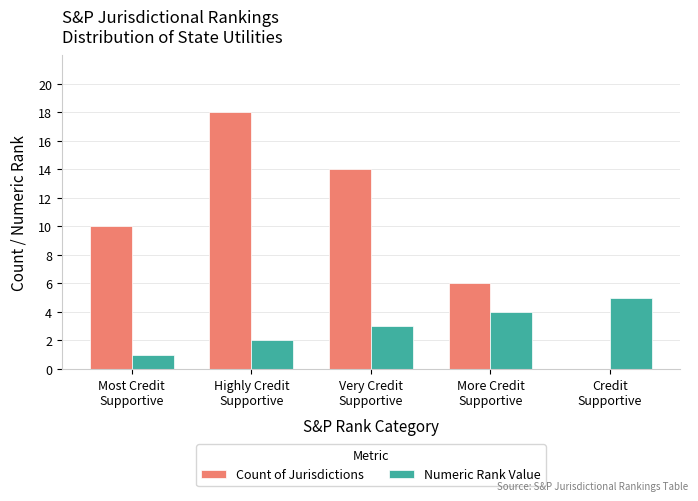

Reading left to right, transcribe all the data shown in this chart.

Count of Jurisdictions: 10	18	14	6	0
Numeric Rank Value: 1	2	3	4	5